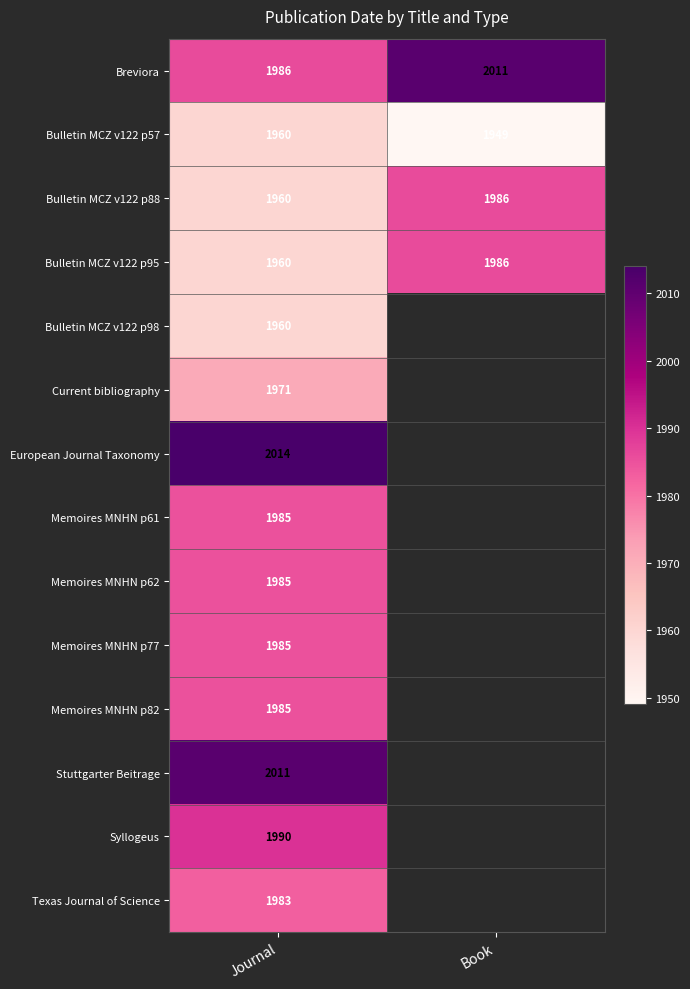

How many series are shown in this chart?

14